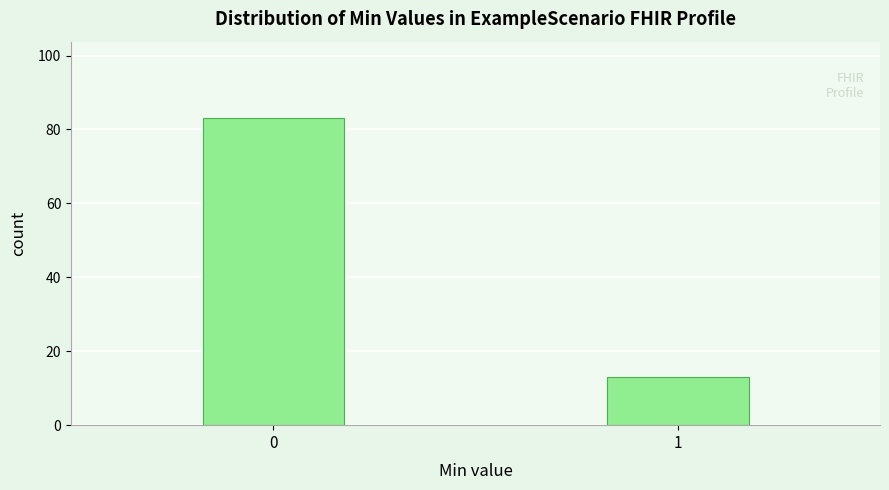

Reading left to right, what are all the values shown in this chart?

83	13